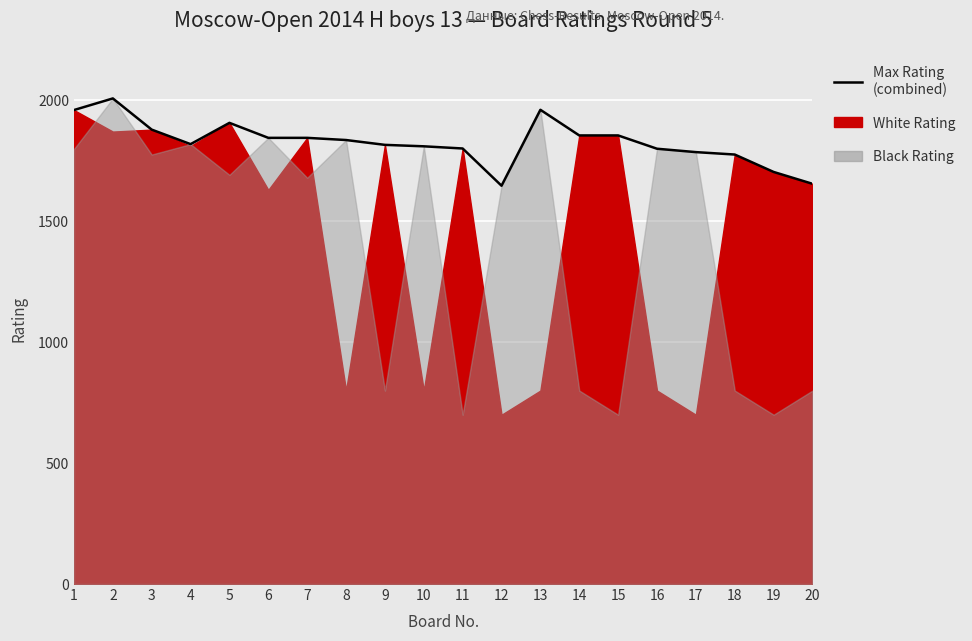

Between 6 and 8, which is larger?

6